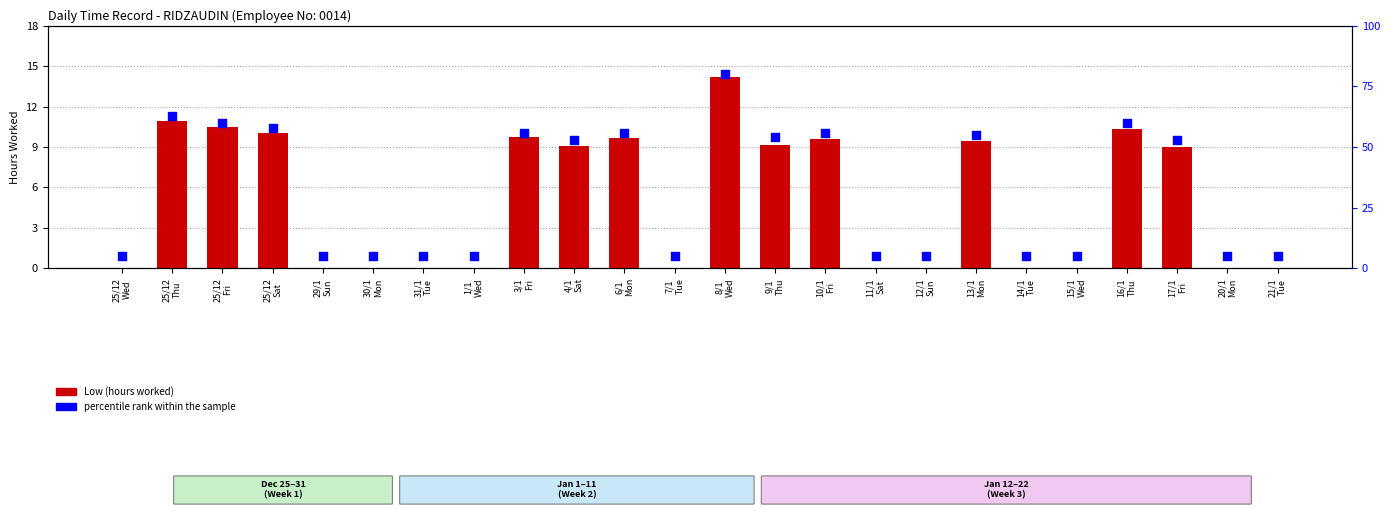

Which series has the largest total across all categories?

percentile rank within the sample